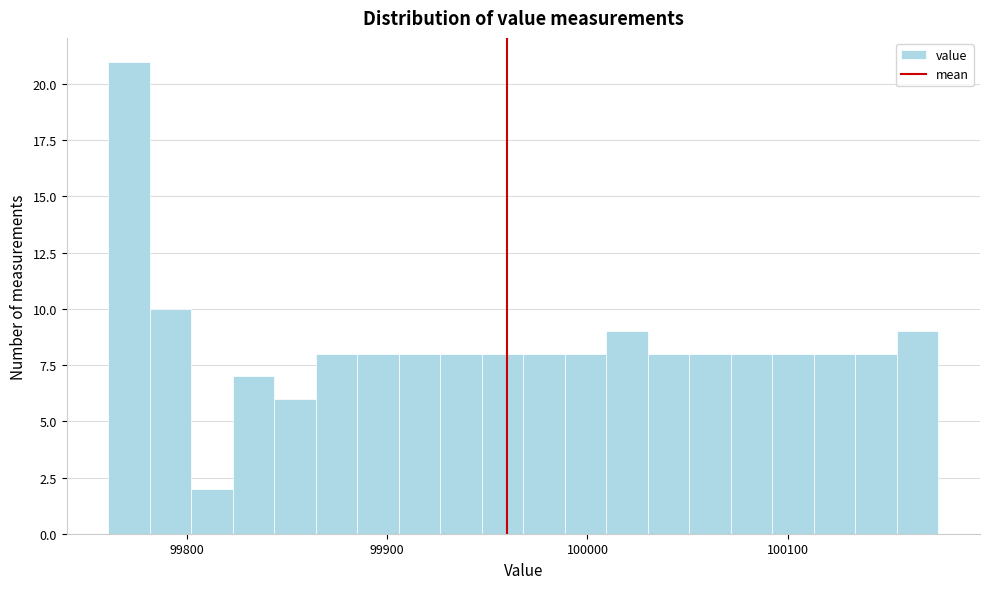

Read against the x-axis, roughly where is the centre of the tallest bar?

99770